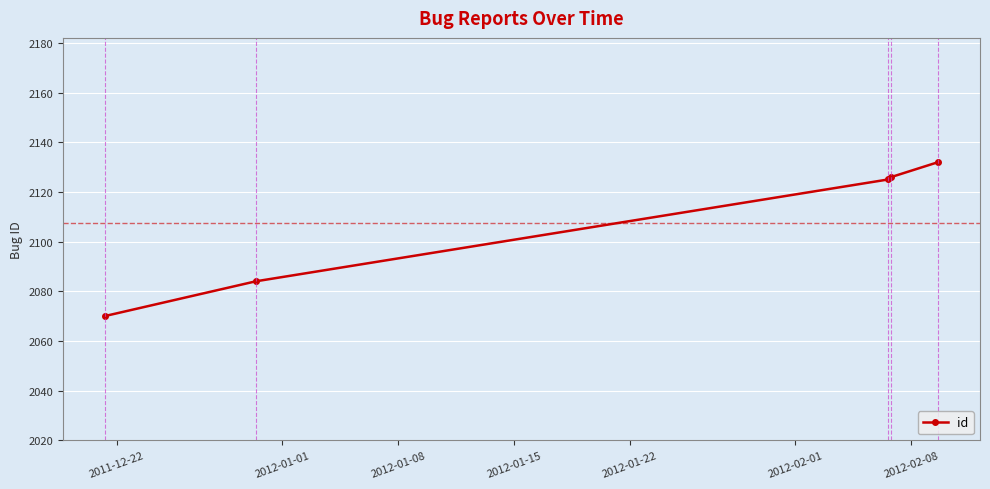

True or false: there are more than 2 points higher than both neighbors.

False